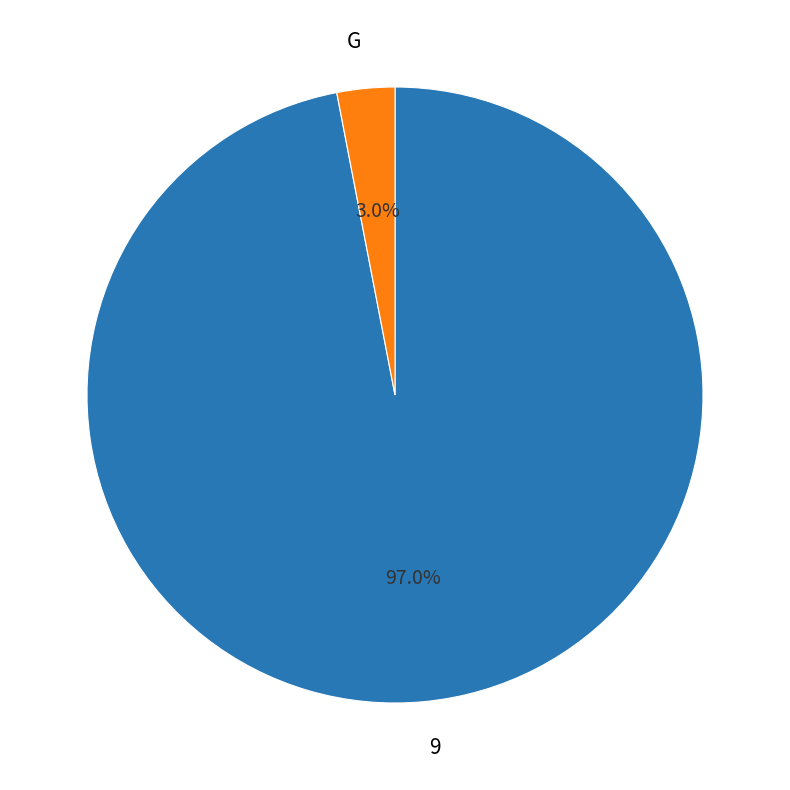

Does any single category account for the majority?

Yes